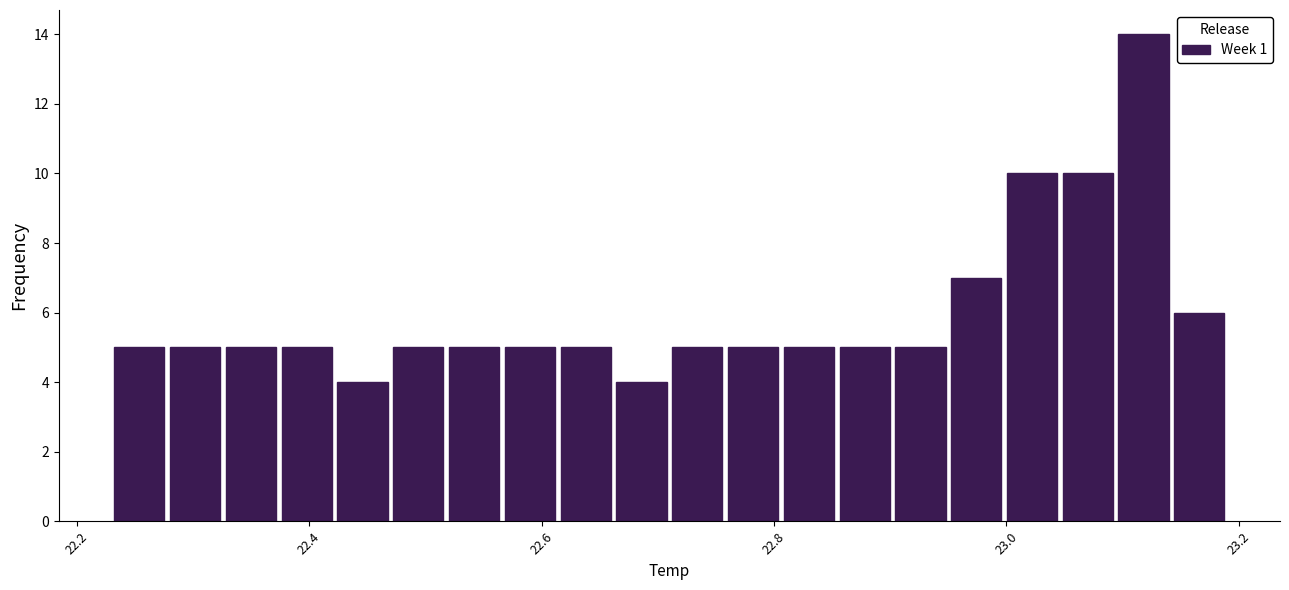

Around what value on the x-axis is the tallest bar? Give the approximate position of its centre, as read against the axis.

23.12